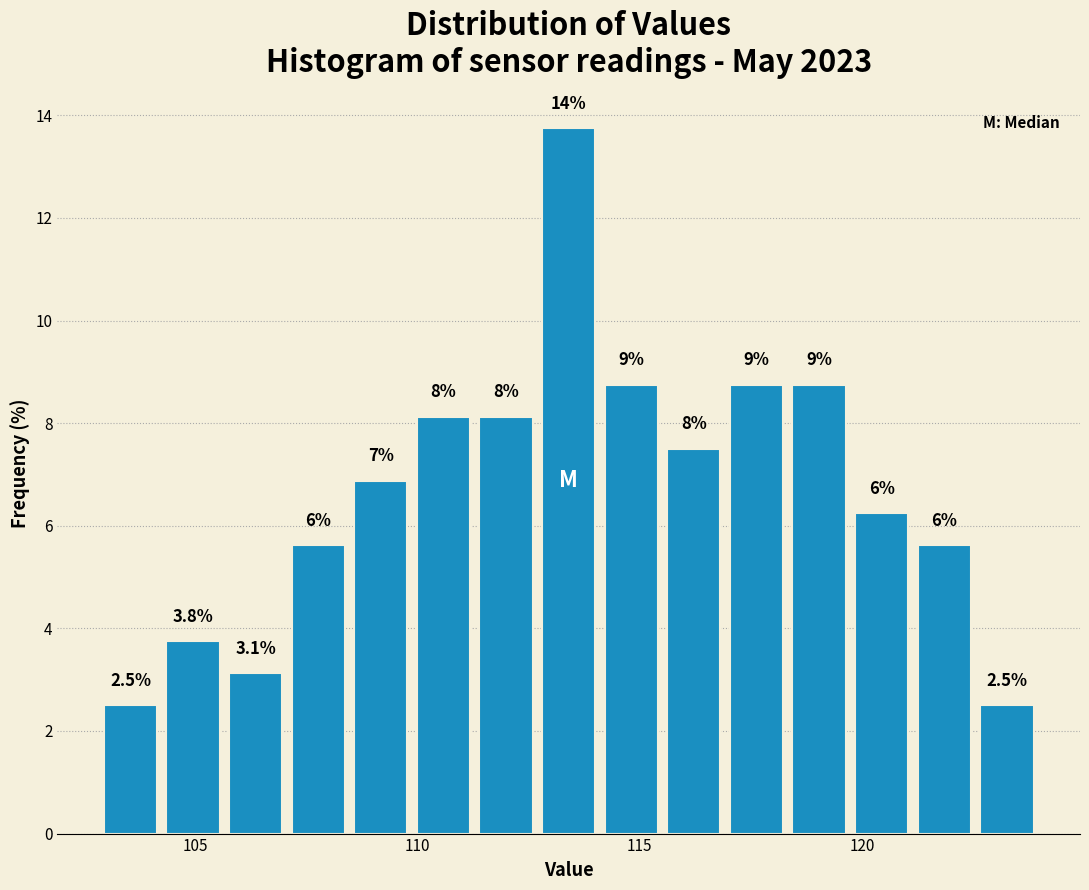

Read against the x-axis, roughly where is the centre of the tallest bar?

113.5